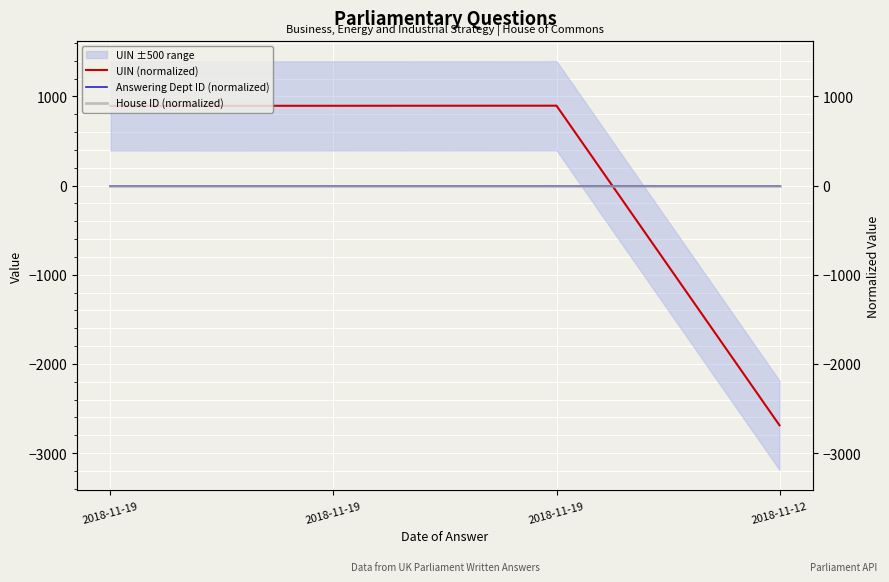

True or false: UIN (normalized) and Answering Dept ID (normalized) cross at least once.

True